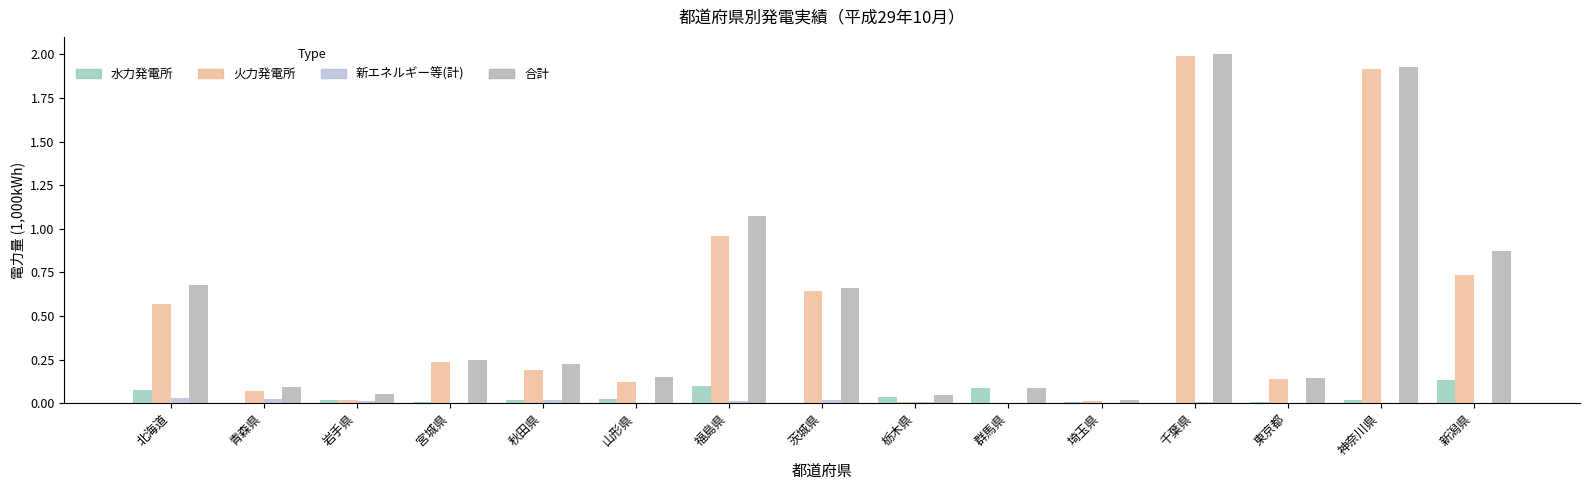

Is the value of 新エネルギー等(計) at 岩手県 greater than the value of 合計 at 青森県?

No